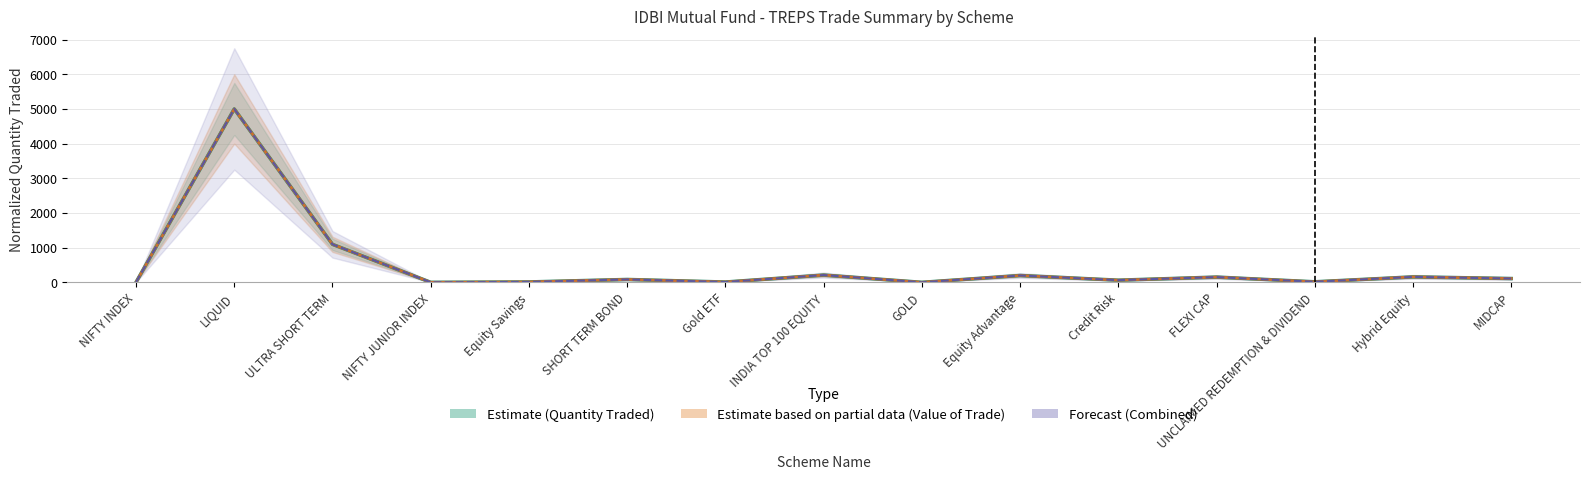

How many data points in Forecast (Combined) are above 82?

8